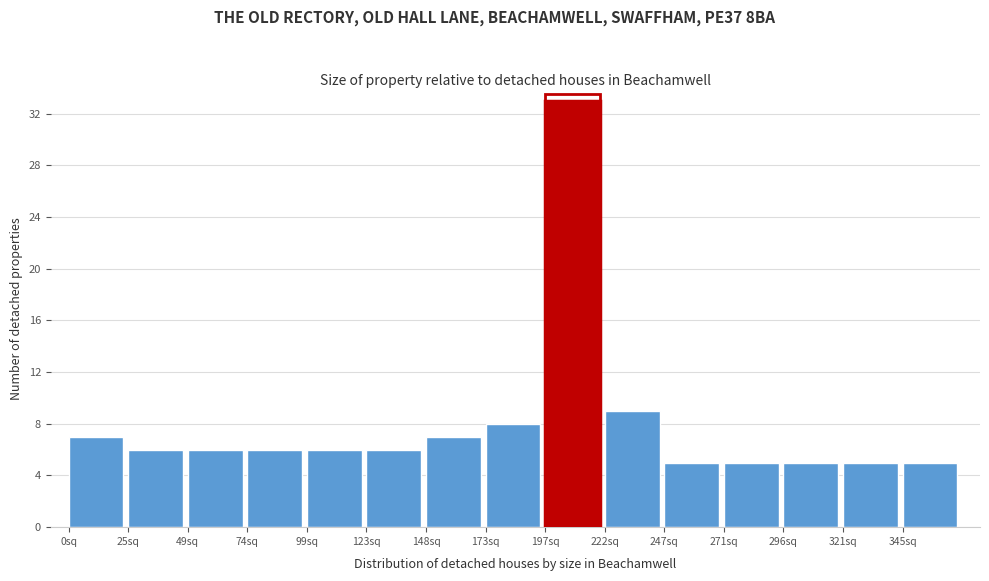

Reading left to right, list all the values displayed in this chart.

7	6	6	6	6	6	7	8	33	9	5	5	5	5	5